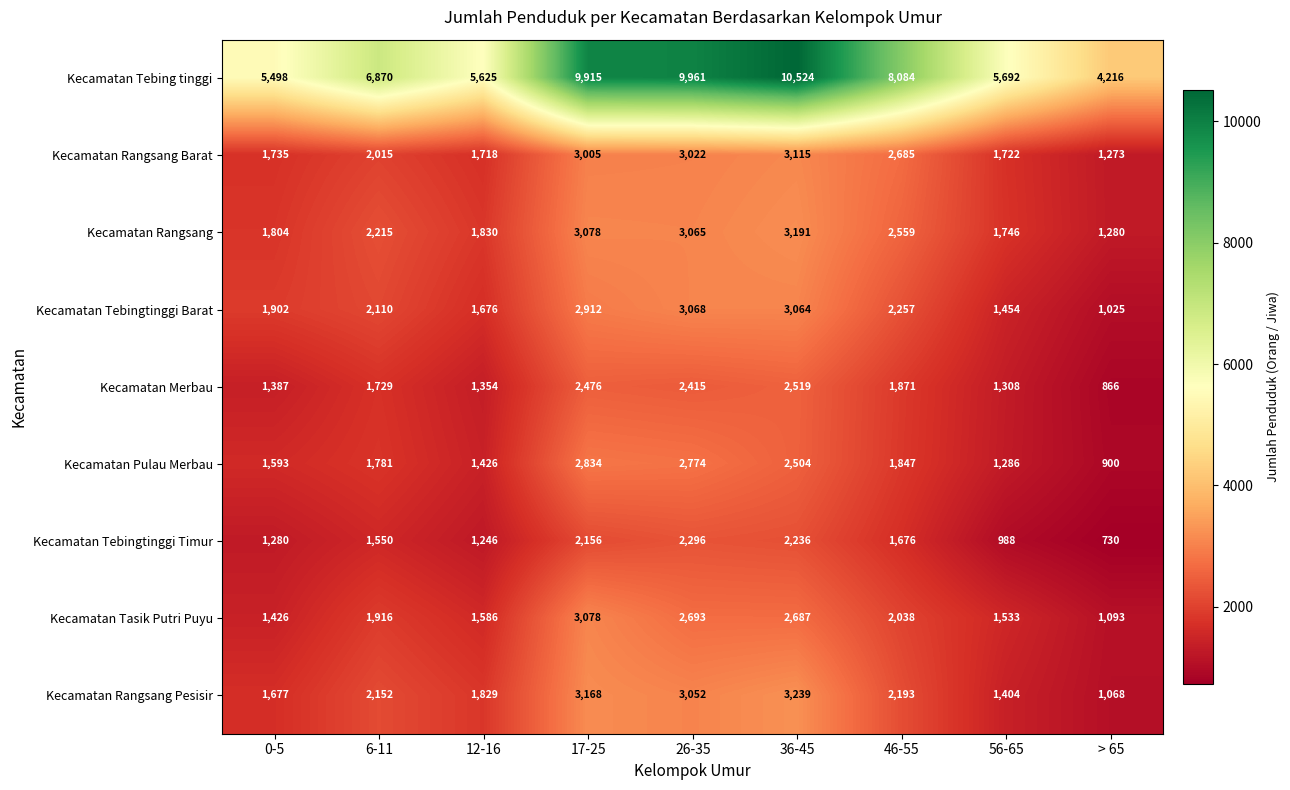

What is the difference between the second highest and second lowest values in the Kecamatan Tebingtinggi Timur series?

1248